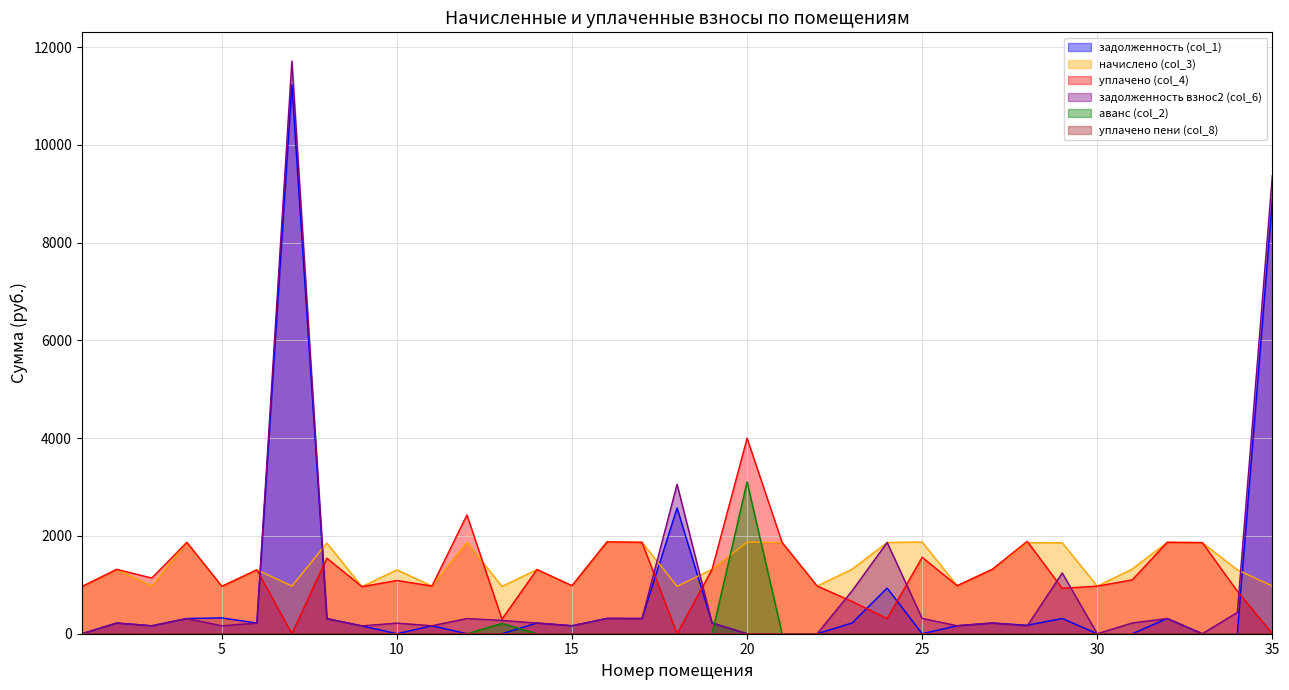

Between which two adjacent categories do аванс (col_2) and задолженность (col_1) first intersect?

13 and 14